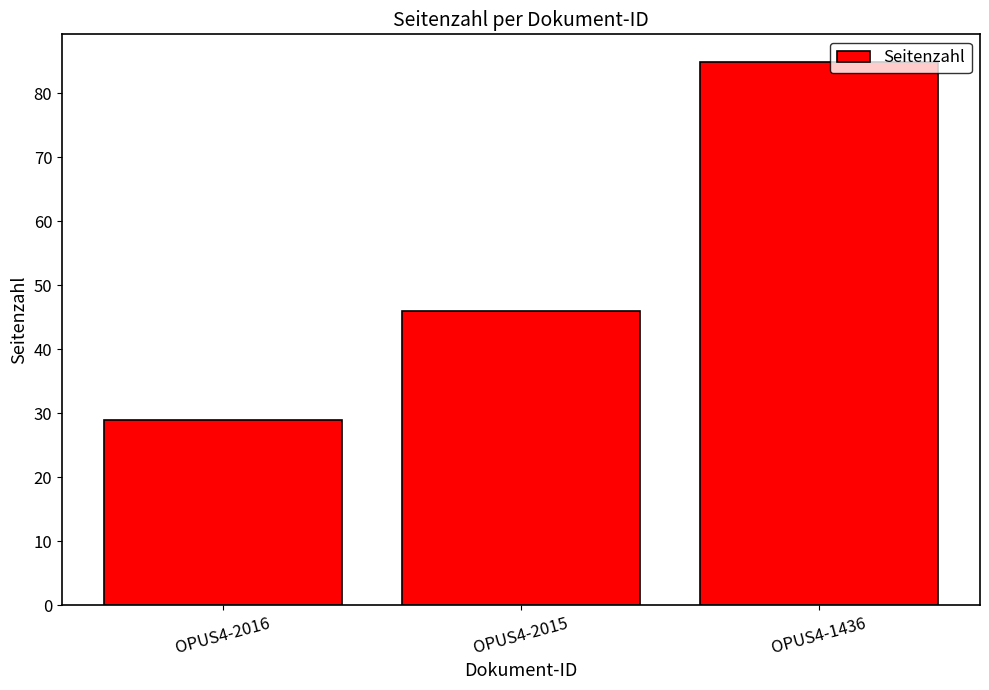

List the labels in order of value, smallest first.

OPUS4-2016, OPUS4-2015, OPUS4-1436